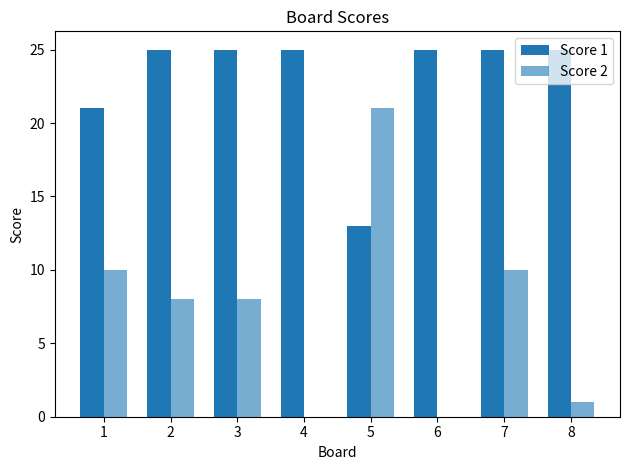

List the labels in order of Score 2 value, largest first.

5, 1, 7, 2, 3, 8, 4, 6